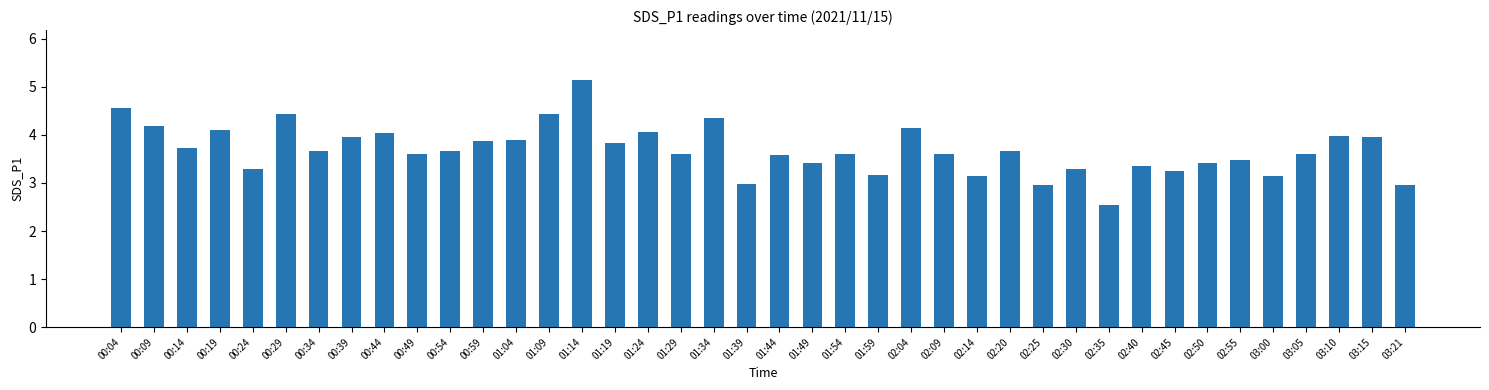

Which category has the lowest value across all series?

02:35